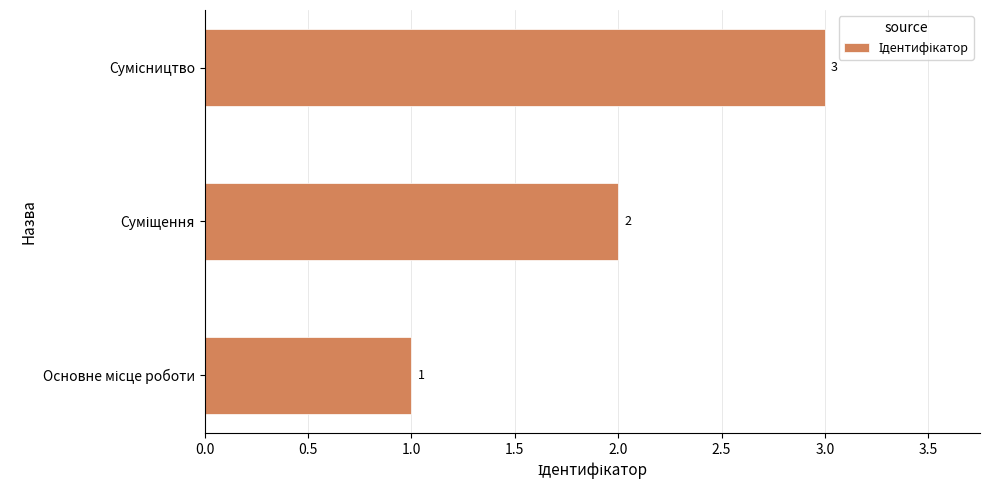

Are the bars grouped side by side (vs. stacked)?

No